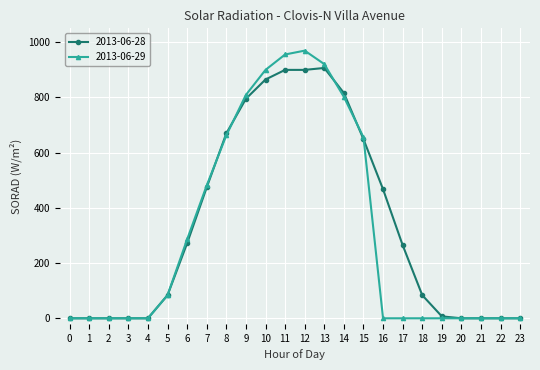

What is the average value of the 2013-06-29 series?

313.5